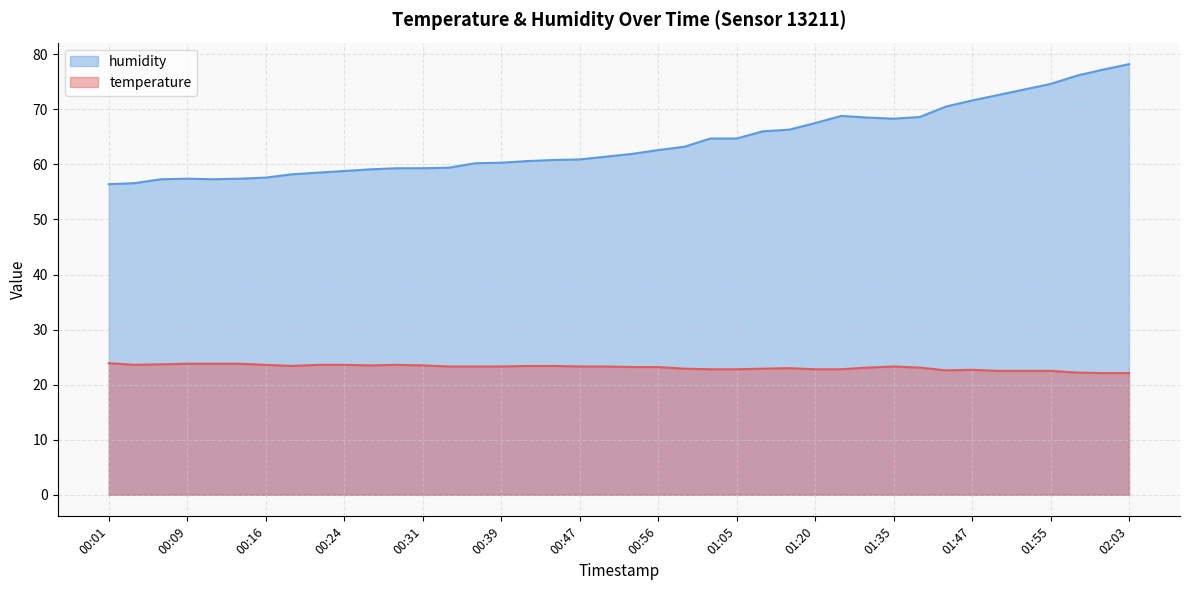

Reading left to right, what are all the values shown in this chart?

temperature: 23.9	23.6	23.7	23.8	23.8	23.8	23.6	23.4	23.6	23.6	23.5	23.6	23.5	23.3	23.3	23.3	23.4	23.4	23.3	23.3	23.2	23.2	22.9	22.8	22.8	22.9	23.0	22.8	22.8	23.1	23.3	23.1	22.6	22.7	22.5	22.5	22.5	22.2	22.1	22.1
humidity: 56.4	56.6	57.3	57.4	57.3	57.4	57.6	58.2	58.5	58.8	59.1	59.3	59.3	59.4	60.2	60.3	60.6	60.8	60.9	61.4	61.9	62.6	63.2	64.7	64.7	66.0	66.3	67.5	68.8	68.5	68.3	68.6	70.5	71.6	72.6	73.6	74.6	76.1	77.2	78.2